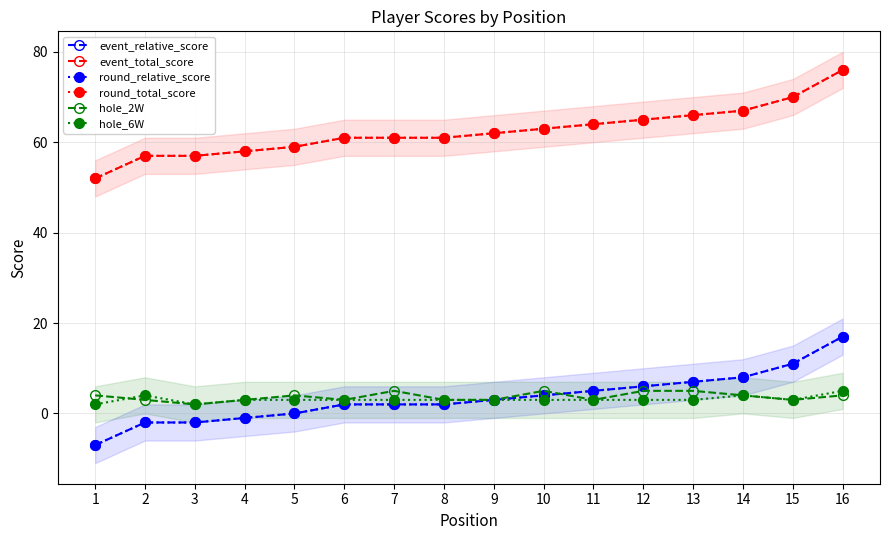

Where is event_relative_score nearest to the value 5?

11